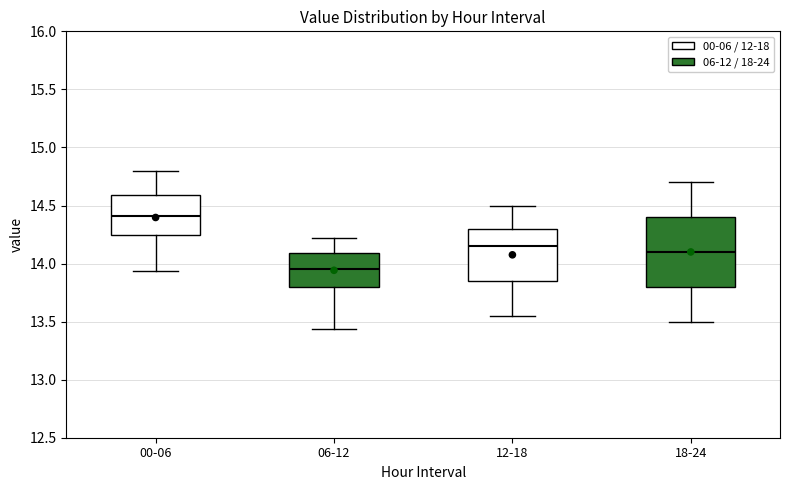

Which box has the lowest median line?

06-12